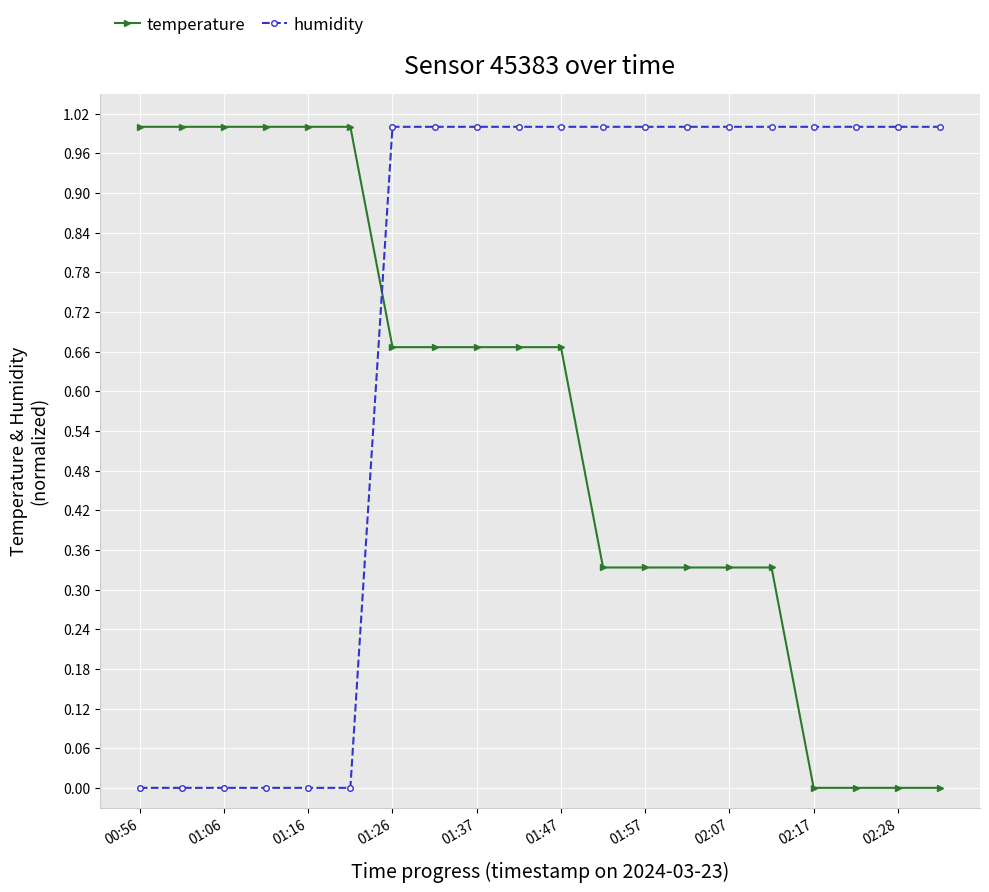

What is the difference between the second highest and minimum values in the temperature series?

1.0